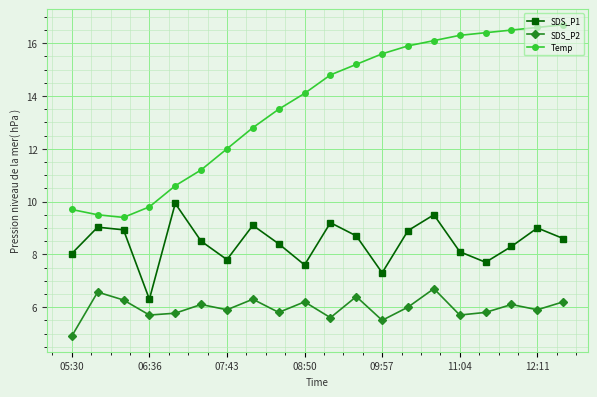

What is the value of the SDS_P2 point at the 2nd from the left?

6.6